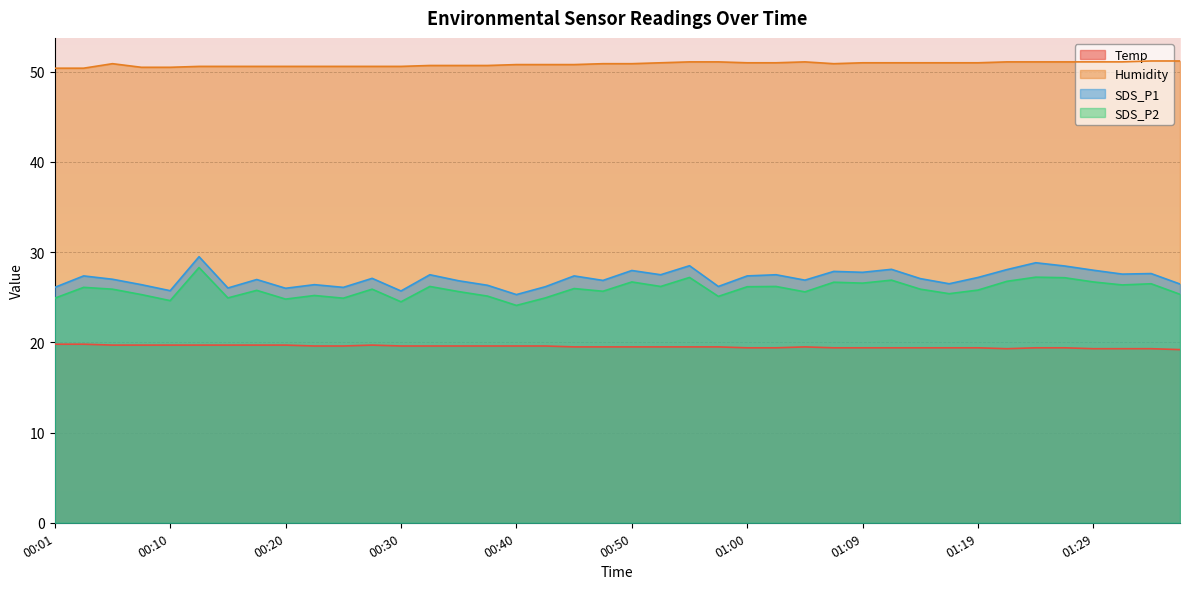

The Humidity series shows 73.2 at 01:36. True or false?

False